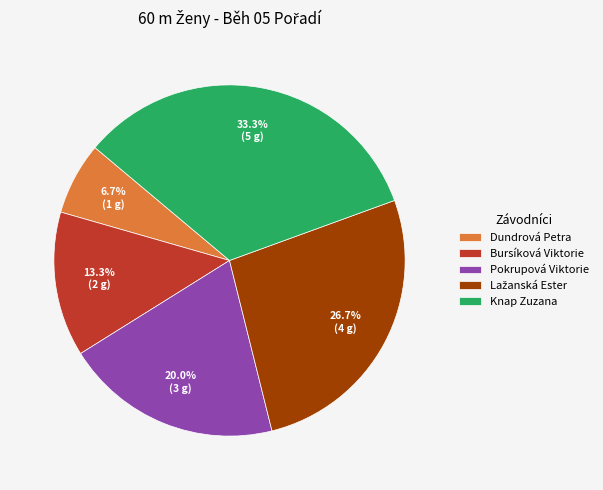

Between Bursíková Viktorie and Dundrová Petra, which is larger?

Bursíková Viktorie